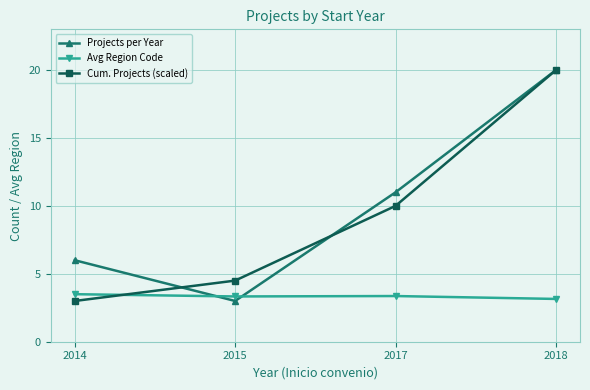

What is the greatest value displayed?

20.0